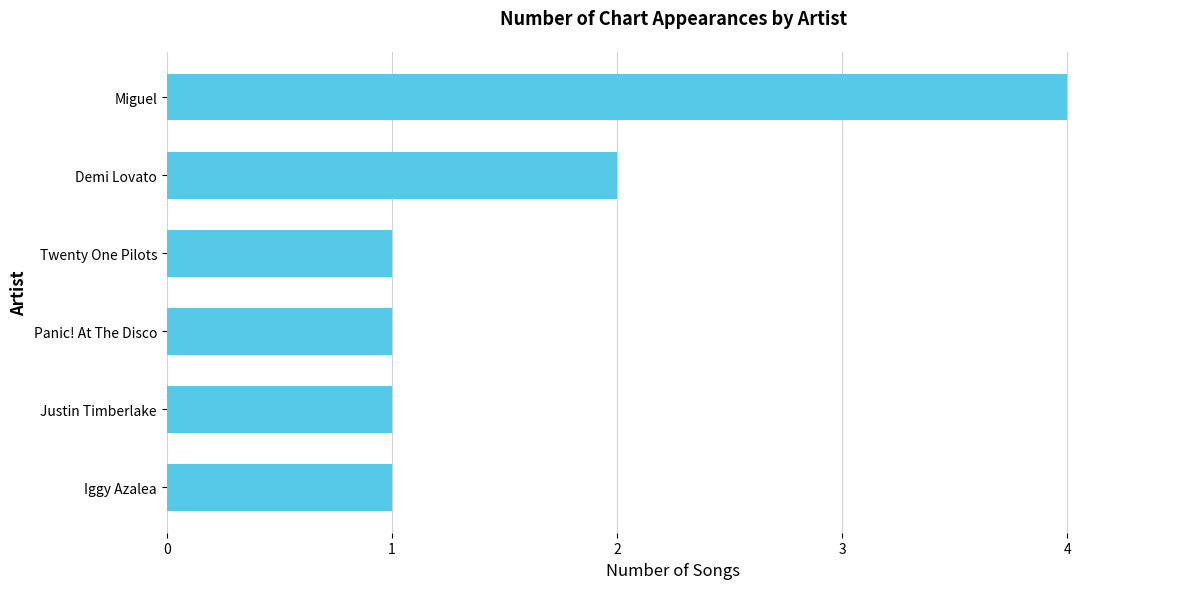

What is the change in value from Iggy Azalea to Demi Lovato?

+1